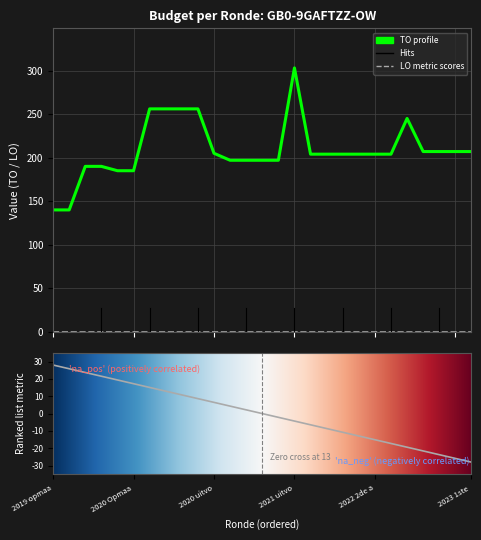

What is the change in value from 2020 Opmaak - goedgekeurd to 2021 Opmaak - ontwerp?

+12